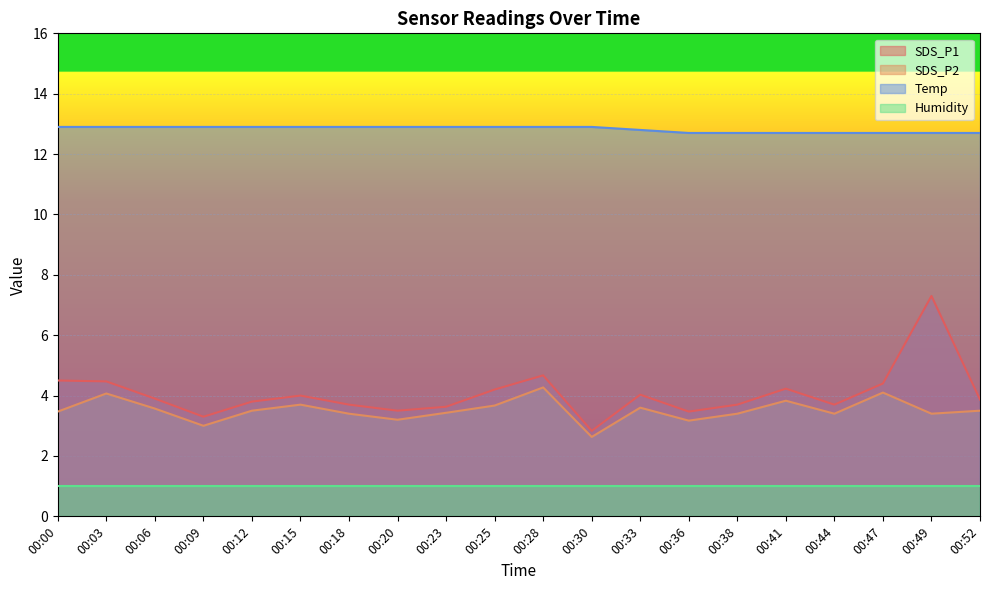

What is the sum of all Temp values?

256.5